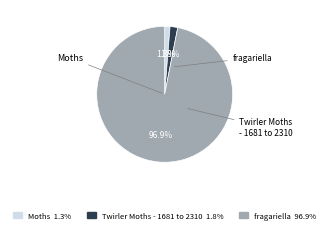

Approximately how many times larger is the value at fragariella compared to Moths?

77.1